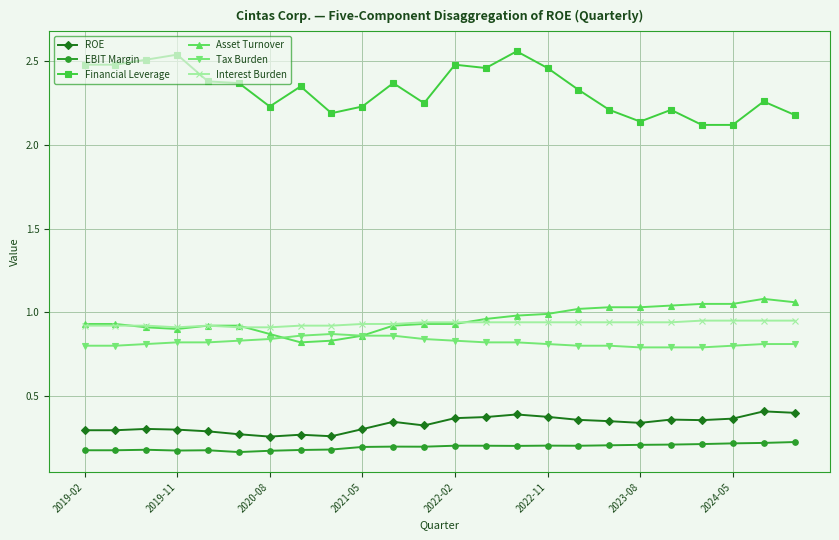

List the series in order of their peak value, lowest first.

EBIT Margin, ROE, Tax Burden, Interest Burden, Asset Turnover, Financial Leverage